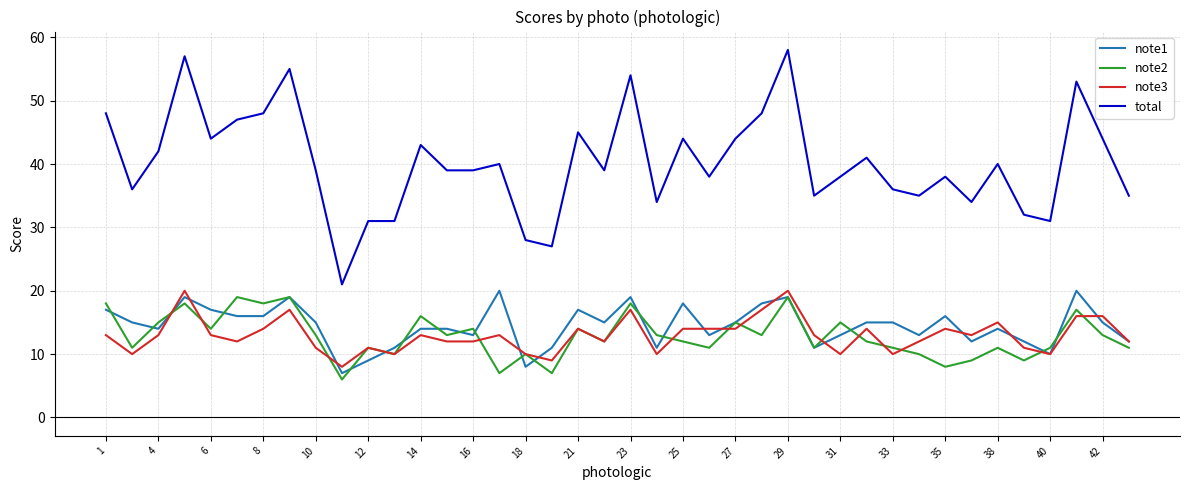

Which series has the largest total across all categories?

total